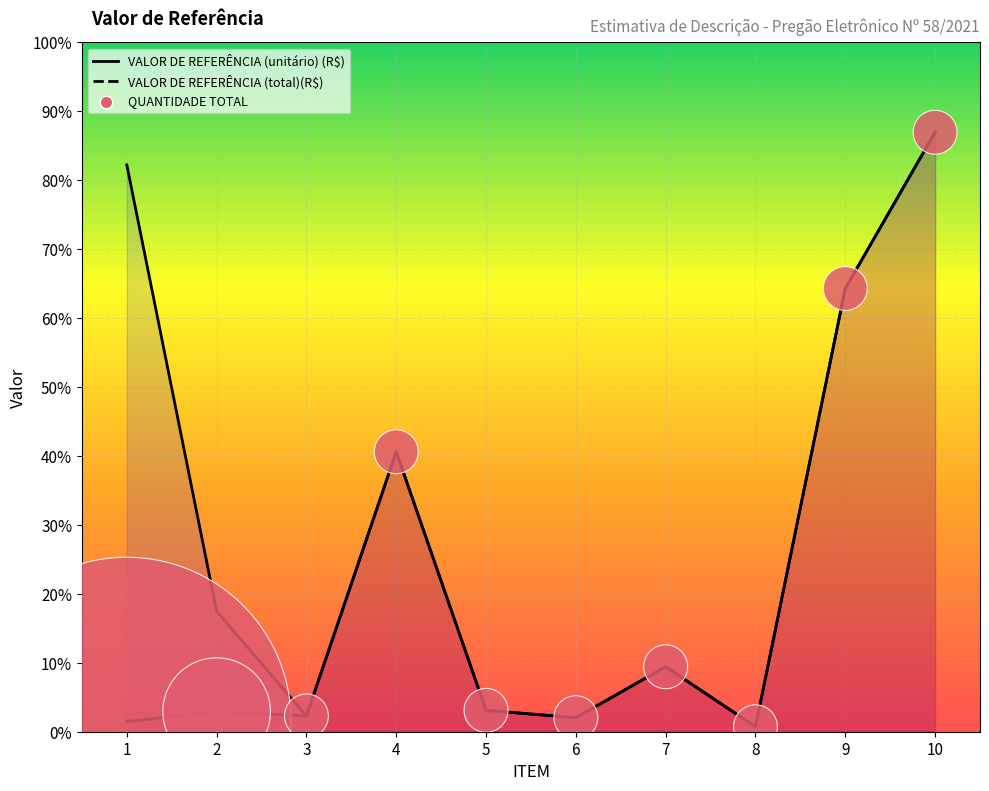

What is the total value across all series at 3?

5703.3